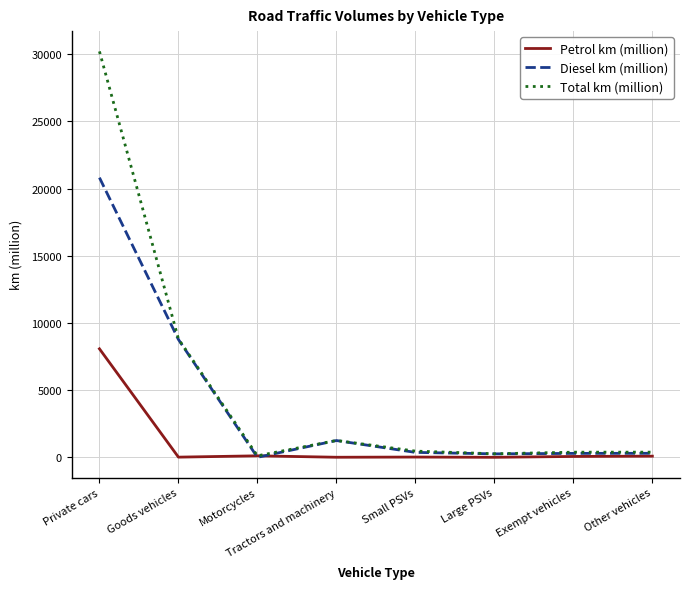

What is the spread (max minus min) of values at Small PSVs?

443